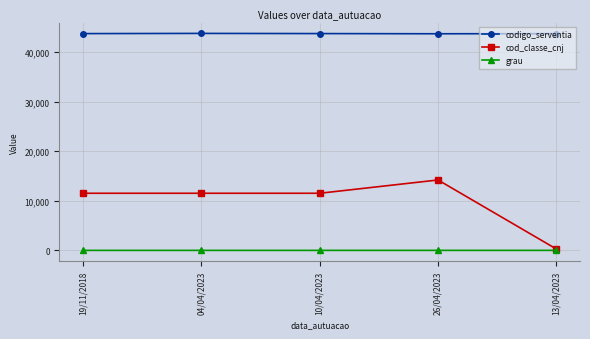

What is the label of the 1st point from the left?

19/11/2018